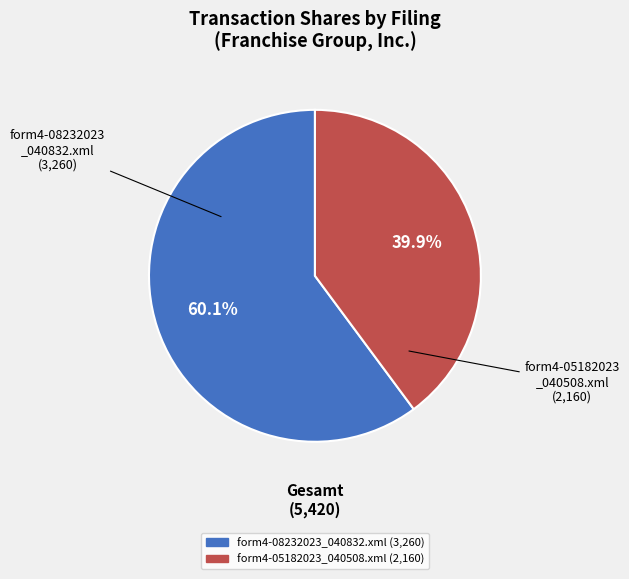

Between form4-08232023 _040832.xml and form4-05182023 _040508.xml, which is larger?

form4-08232023 _040832.xml